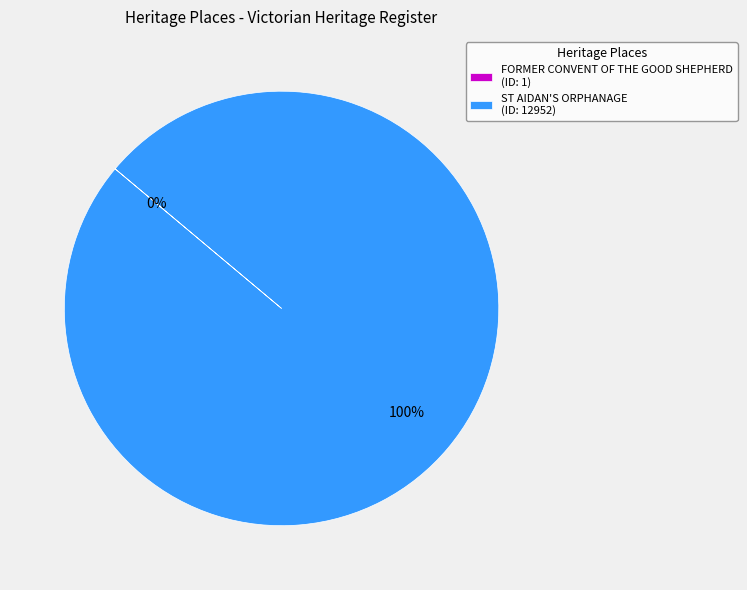

Is there any slice that represents more than half of the pie?

Yes